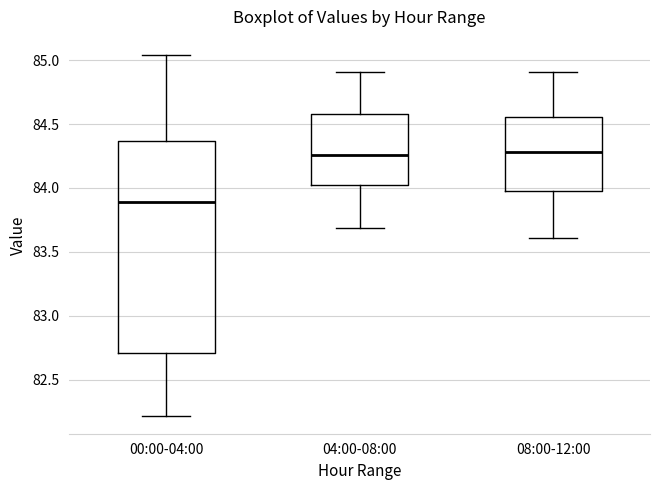

Reading left to right, read every box against the y-axis: the position of its median line, the range the box covers, and the ends of its whiskers. The values are not printed on the chart, so give them approximately, as read against the axis.

00:00-04:00: median 83.90, box 82.70 to 84.35, whiskers 82.20 to 85.05
04:00-08:00: median 84.25, box 84.00 to 84.60, whiskers 83.70 to 84.90
08:00-12:00: median 84.30, box 84.00 to 84.55, whiskers 83.60 to 84.90